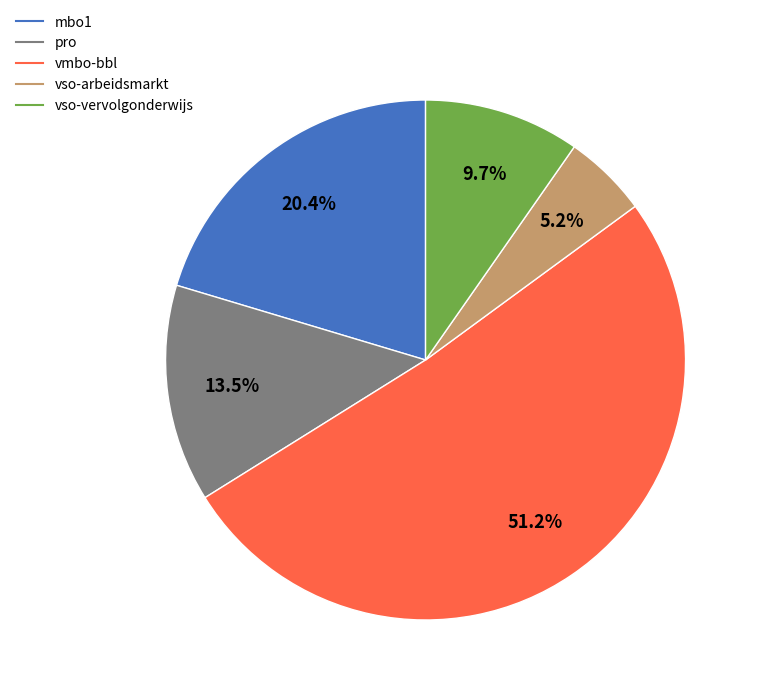

The pro slice represents 27% of the pie. True or false?

False